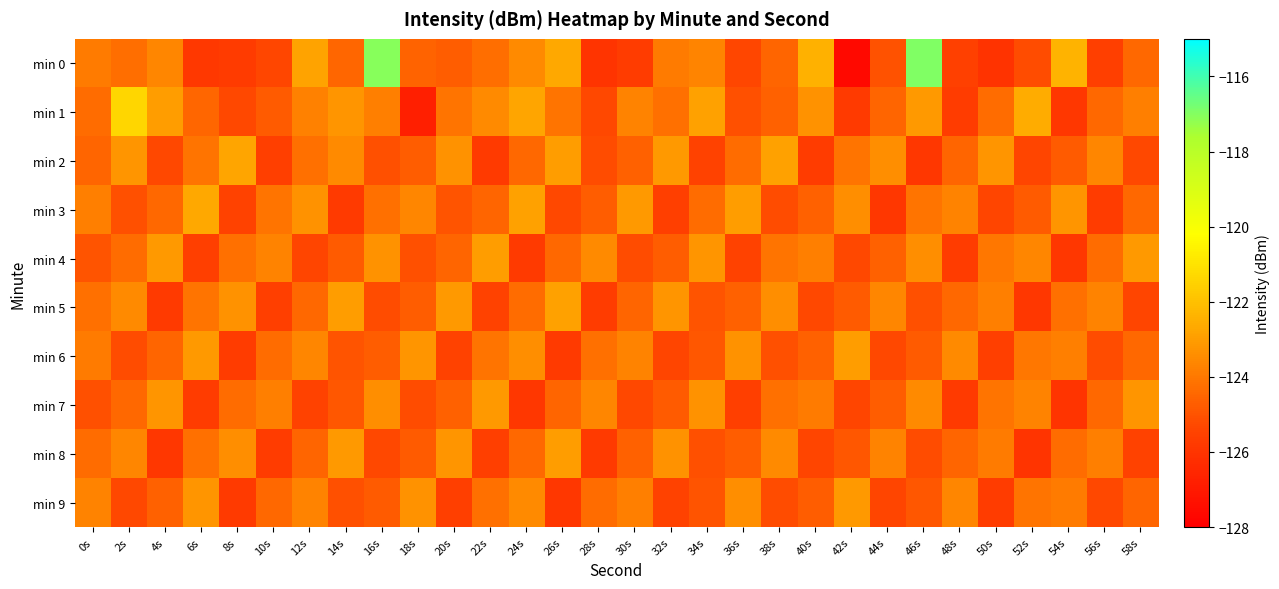

Rank the series at 26s from highest to lowest value.

min 0, min 5, min 2, min 8, min 1, min 4, min 7, min 3, min 6, min 9